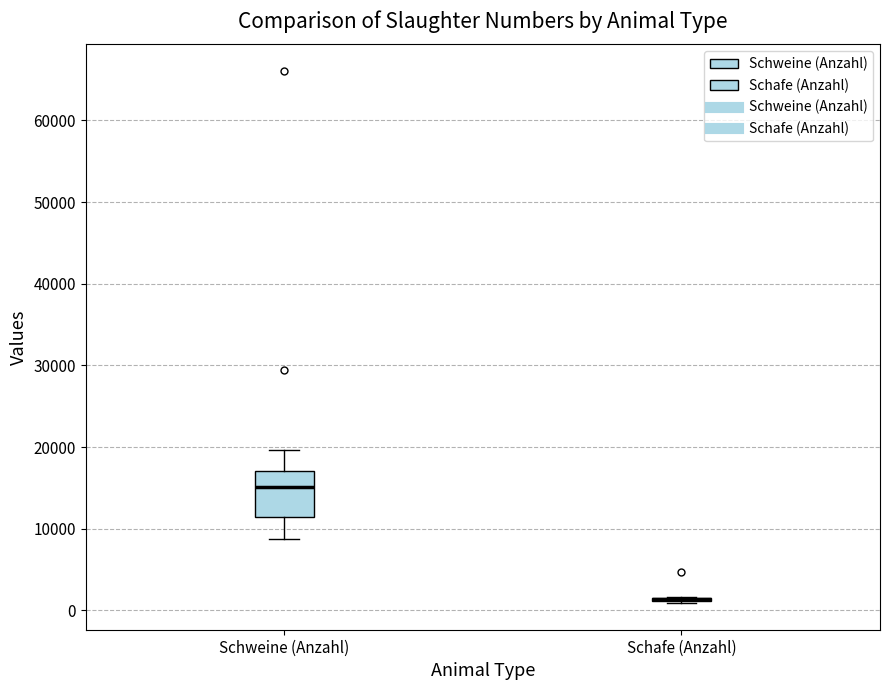

Comparing the boxes themselves (not the whiskers), which one is the tallest?

Schweine (Anzahl)